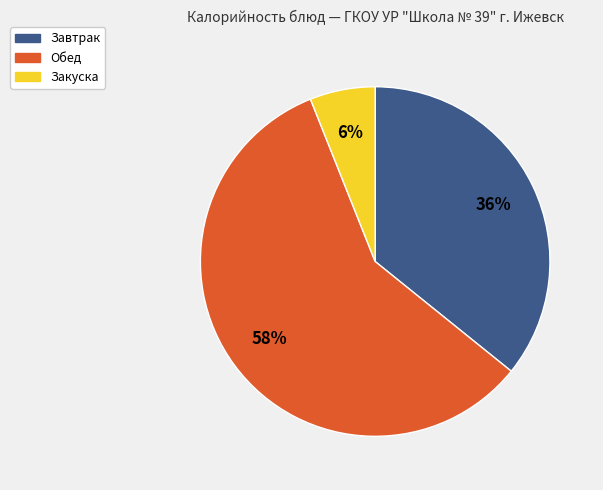

To the nearest percent, what is the difference between the largest and smallest slice percentages?

52%